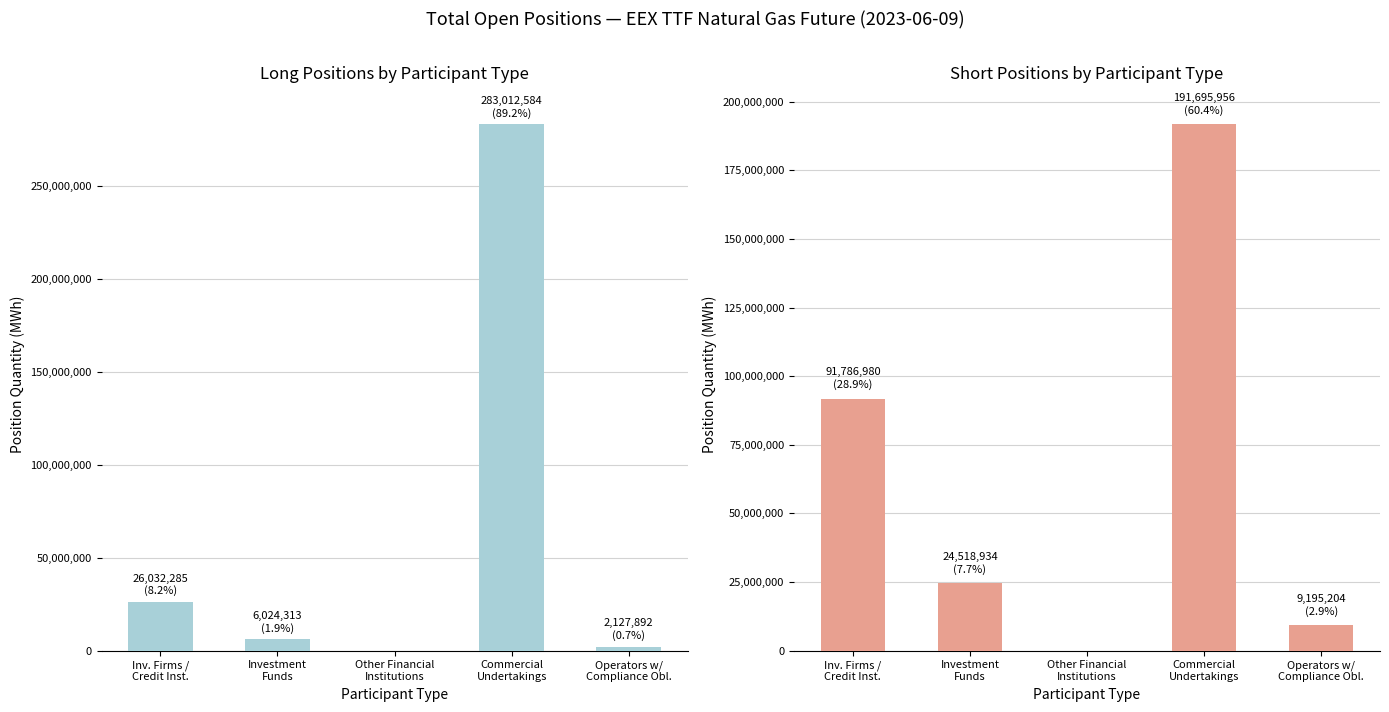

Where does the Long series first go above 6024313?

Inv. Firms /
Credit Inst.